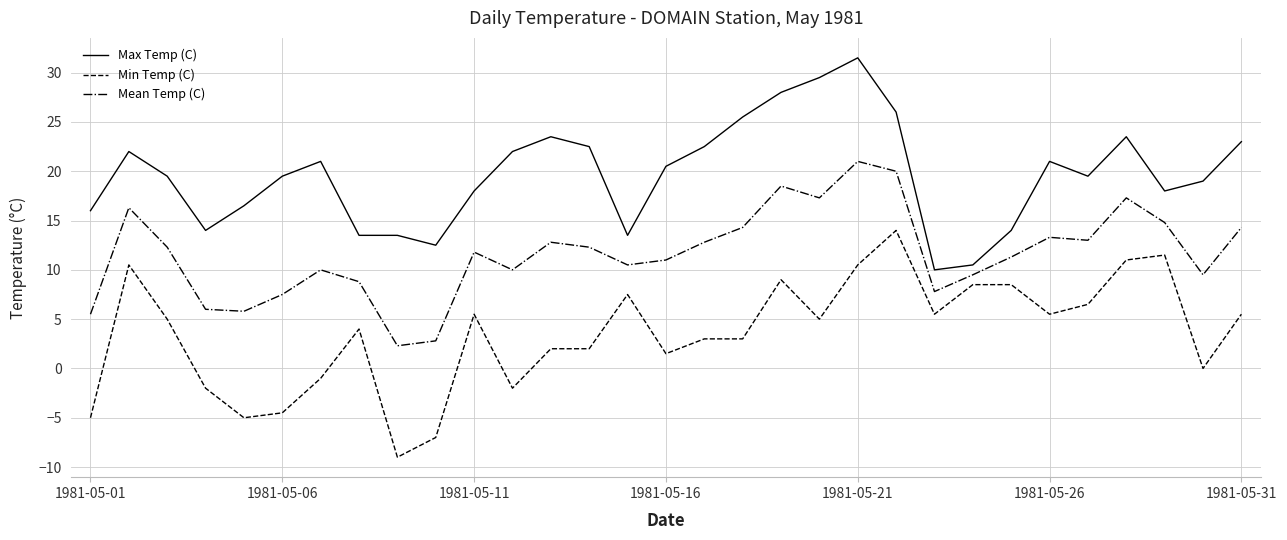

Count the number of data series in this chart.

3